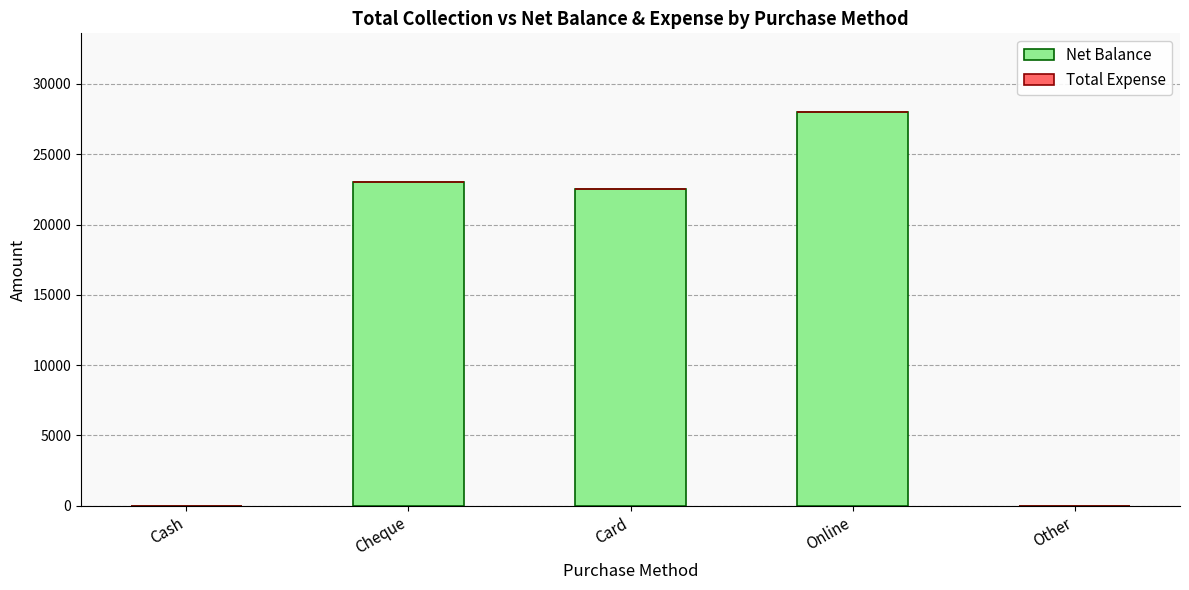

Between Online and Cash, which is larger?

Online